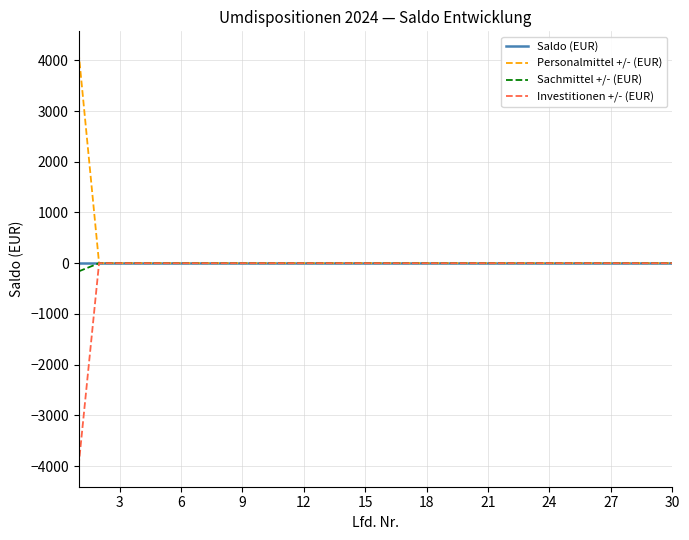

What is the minimum value shown in the chart?

-4000.0